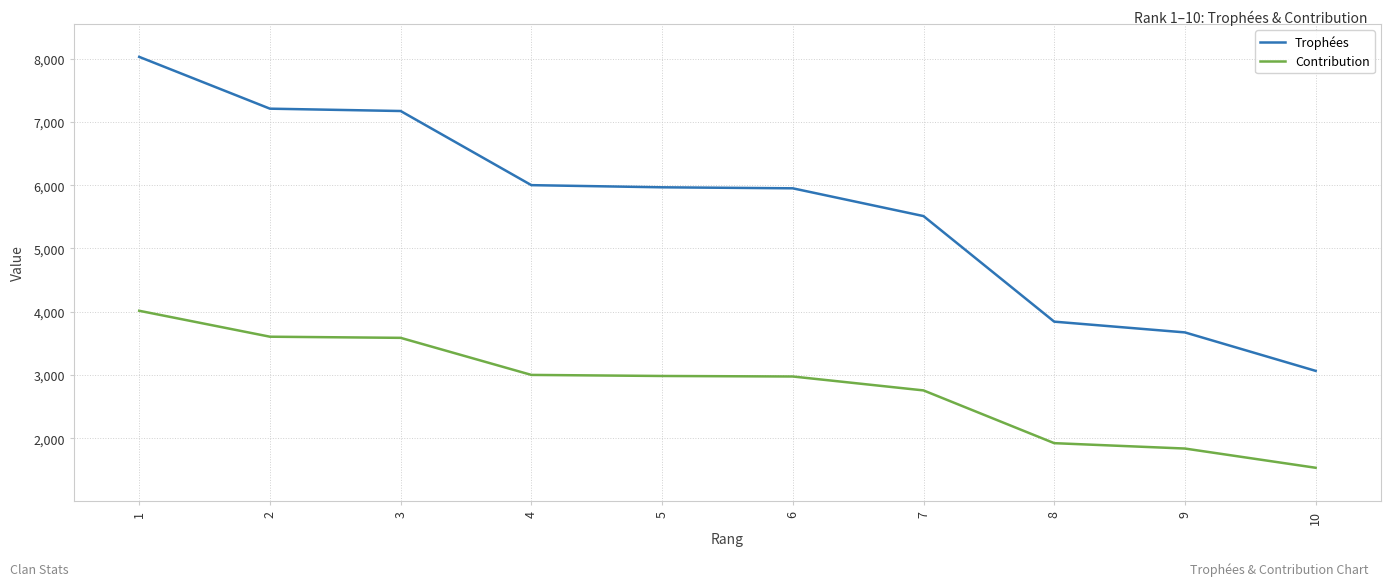

What is the difference between the maximum and second lowest values in the Trophées series?

4356